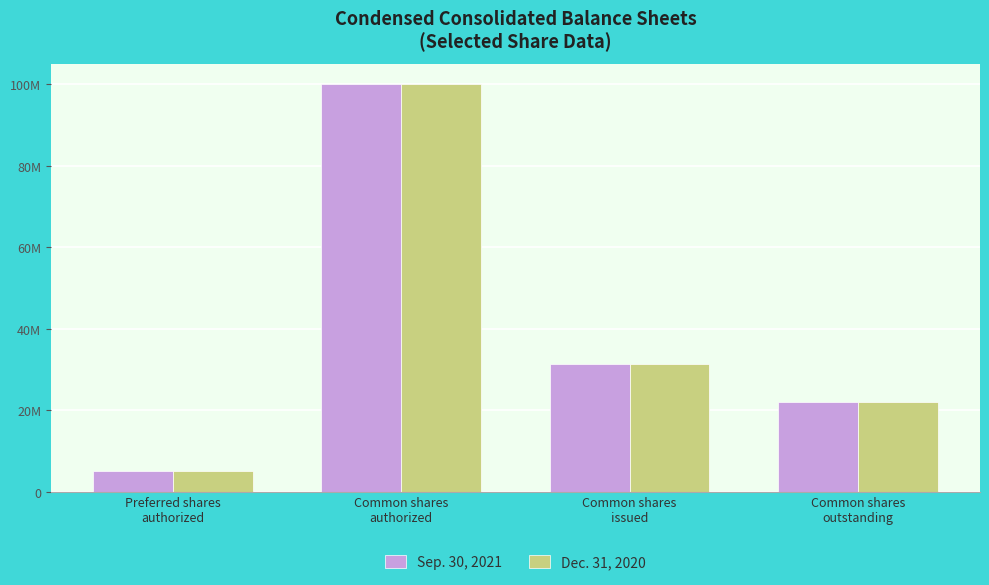

What are all the series names shown in the legend?

Sep. 30, 2021, Dec. 31, 2020